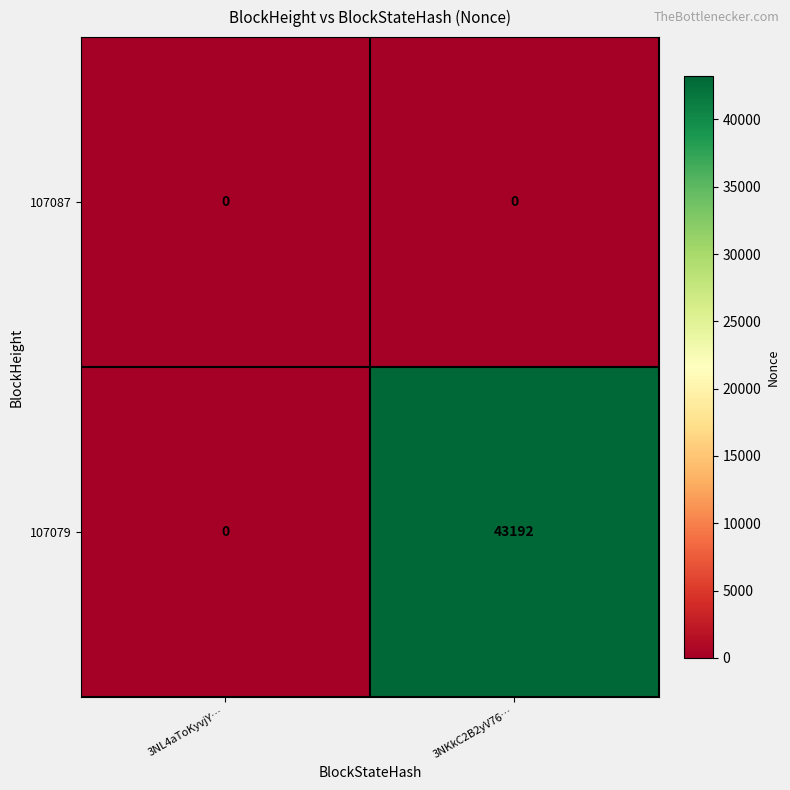

Between 3NL4aToKyvjY… and 3NKkC2B2yV76…, which series saw the biggest shift?

107079